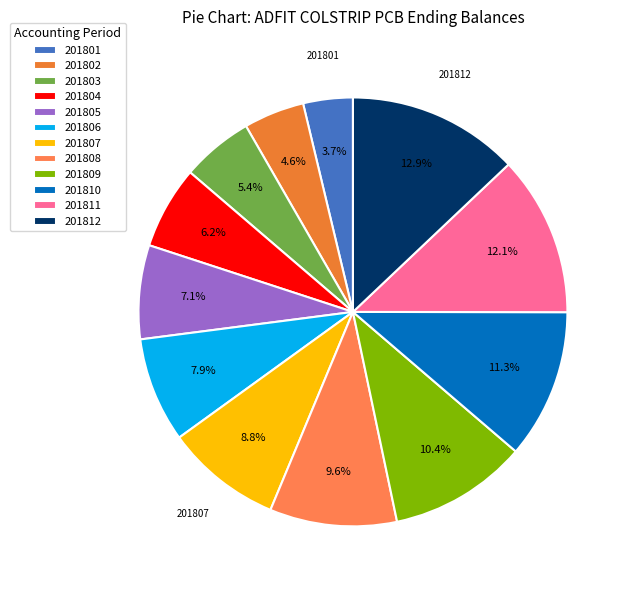

To the nearest percent, what percentage of the pie is 201810?

11%